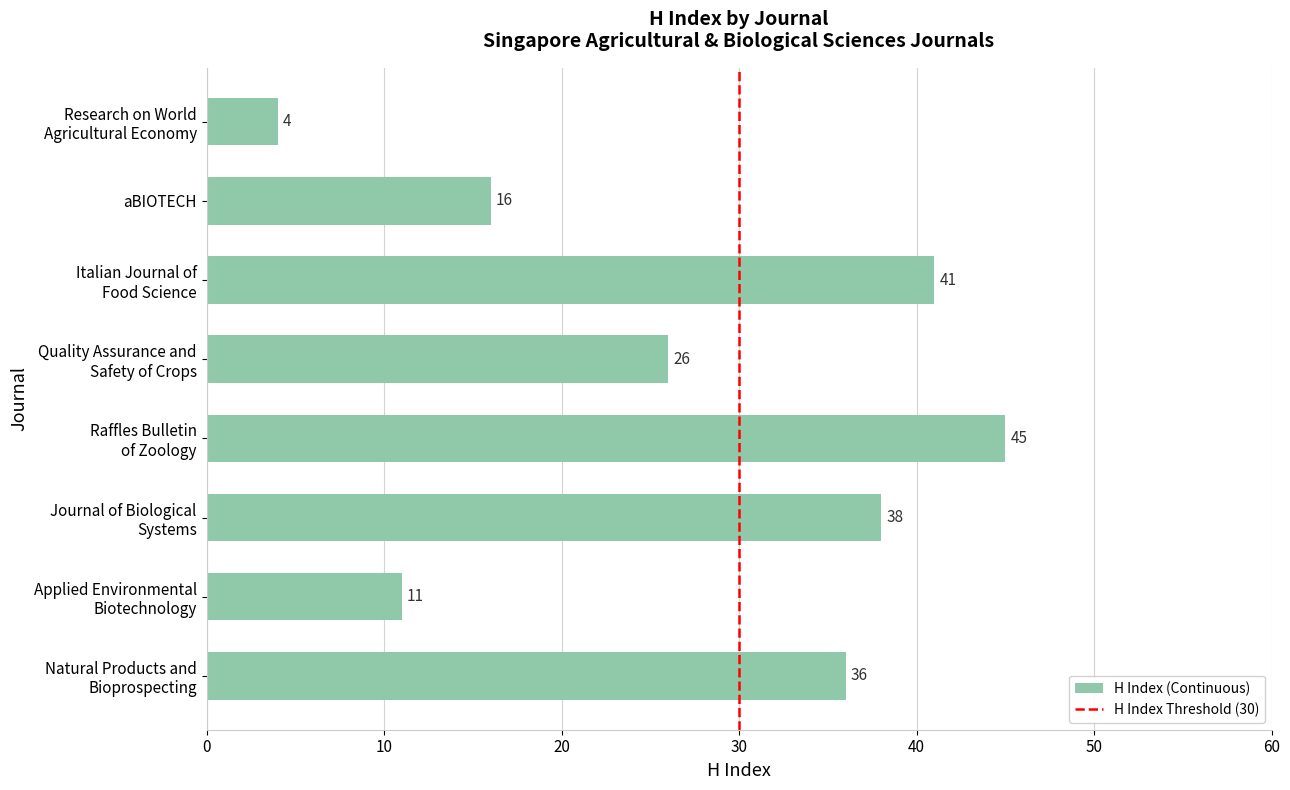

What is the average value?

27